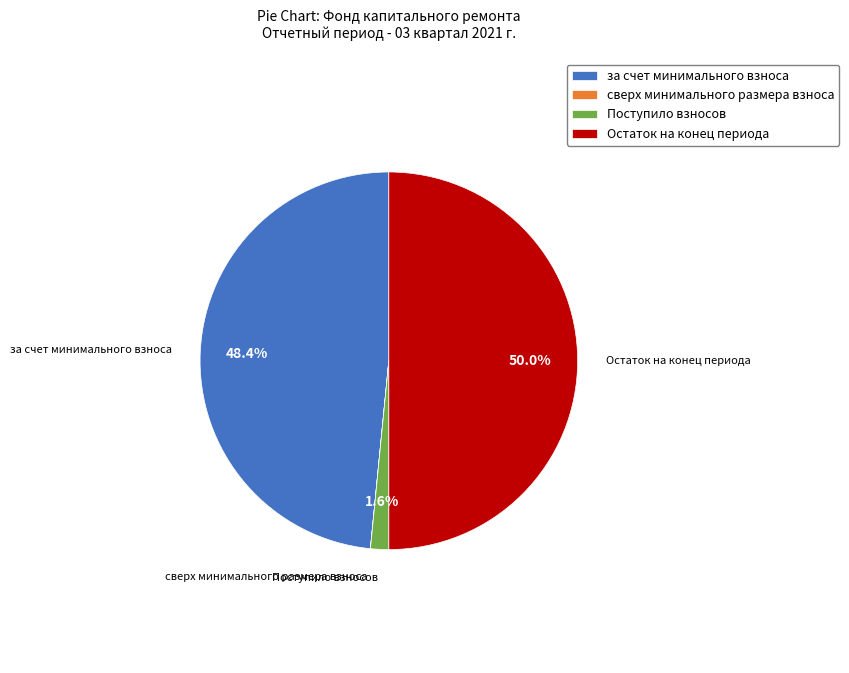

What is the largest slice in the pie chart?

Остаток на конец периода